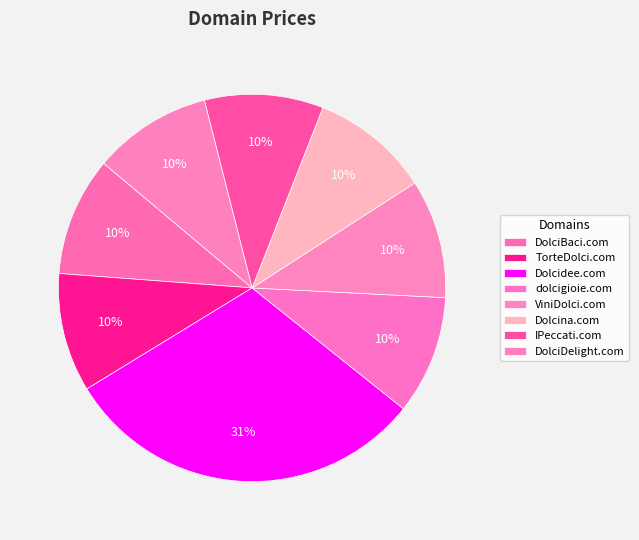

Is it true that DolciBaci.com is 19% of the pie?

False